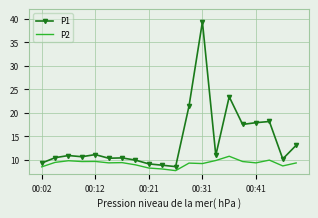

What is the maximum value for P2?

10.8